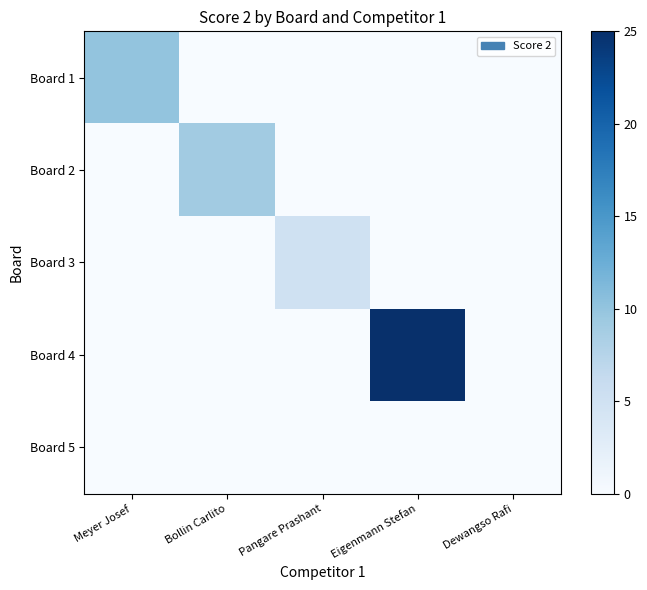

Reading left to right, extract all data points from this chart.

Board 1: Meyer Josef=10	Bollin Carlito=0	Pangare Prashant=0	Eigenmann Stefan=0	Dewangso Rafi=0
Board 2: Meyer Josef=0	Bollin Carlito=9	Pangare Prashant=0	Eigenmann Stefan=0	Dewangso Rafi=0
Board 3: Meyer Josef=0	Bollin Carlito=0	Pangare Prashant=5	Eigenmann Stefan=0	Dewangso Rafi=0
Board 4: Meyer Josef=0	Bollin Carlito=0	Pangare Prashant=0	Eigenmann Stefan=25	Dewangso Rafi=0
Board 5: Meyer Josef=0	Bollin Carlito=0	Pangare Prashant=0	Eigenmann Stefan=0	Dewangso Rafi=0